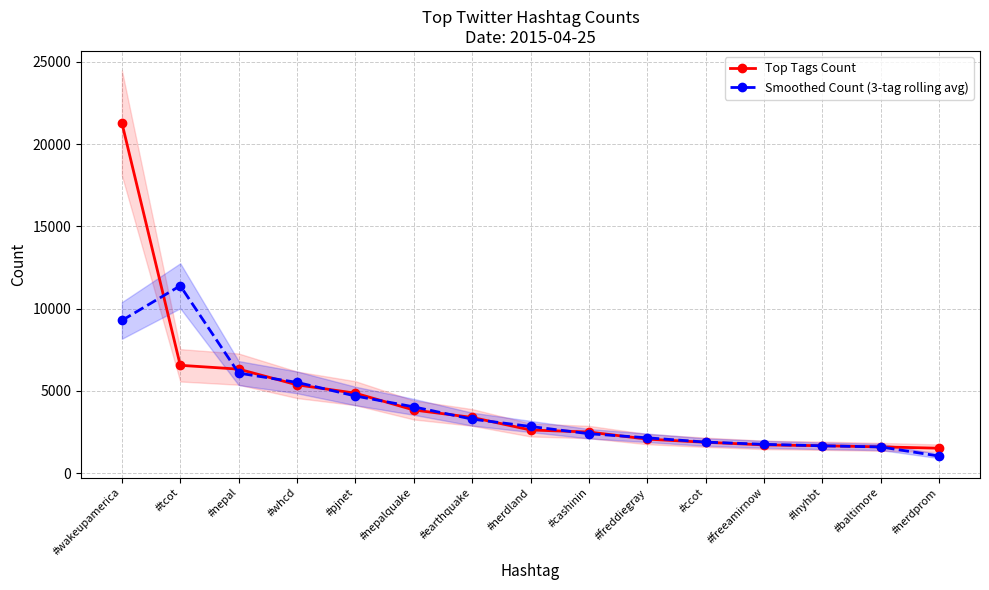

What are all the series names shown in the legend?

Top Tags Count, Smoothed Count (3-tag rolling avg)